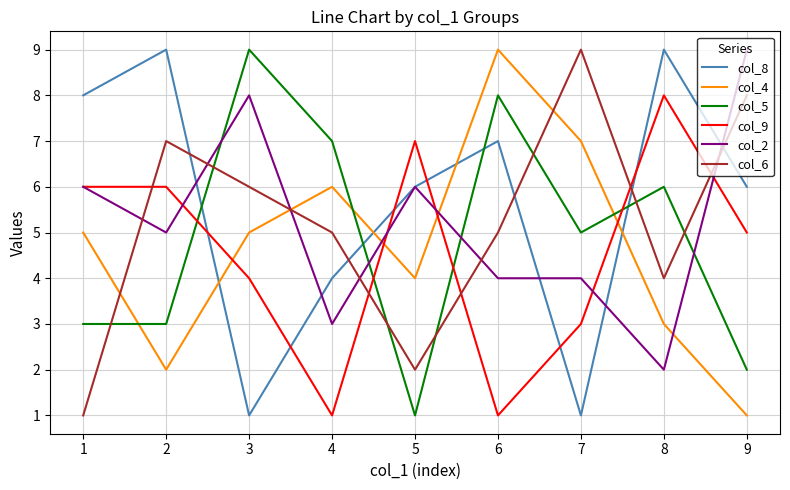

How many intersections are there between col_2 and col_5?

4